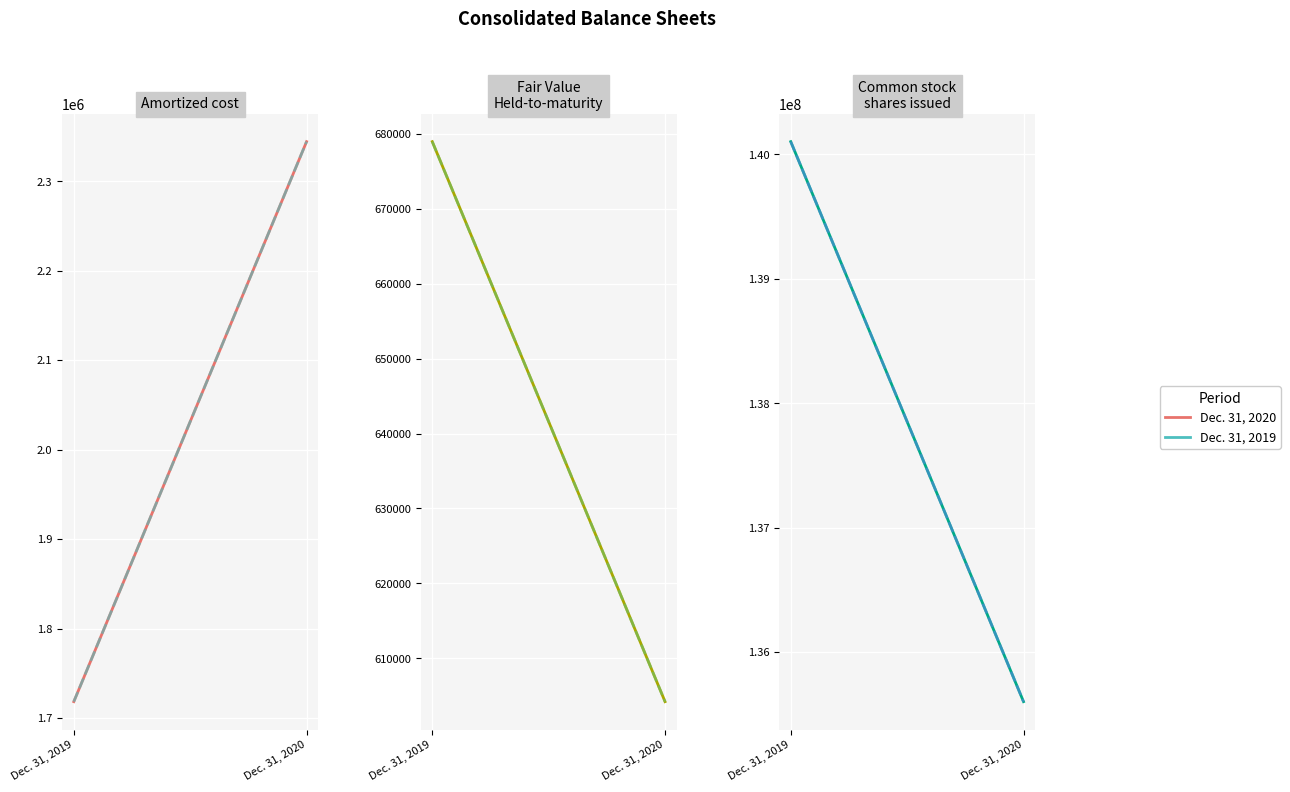

Rank the categories by Dec. 31, 2019 value from lowest to highest.

Dec. 31, 2020, Dec. 31, 2019